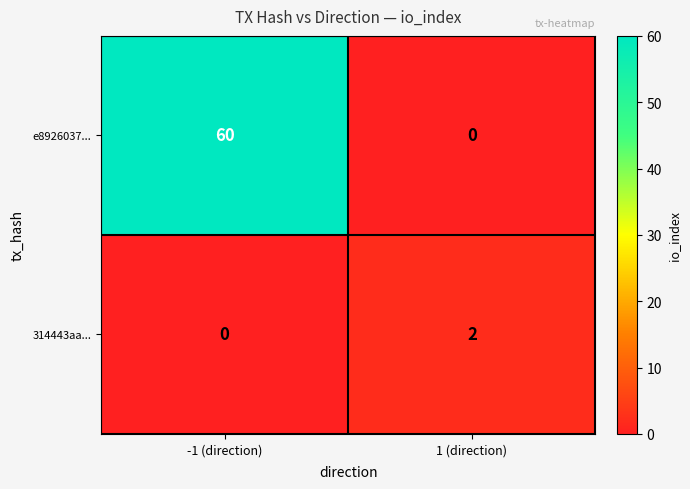

At which category is the sum across all series the highest?

-1 (direction)